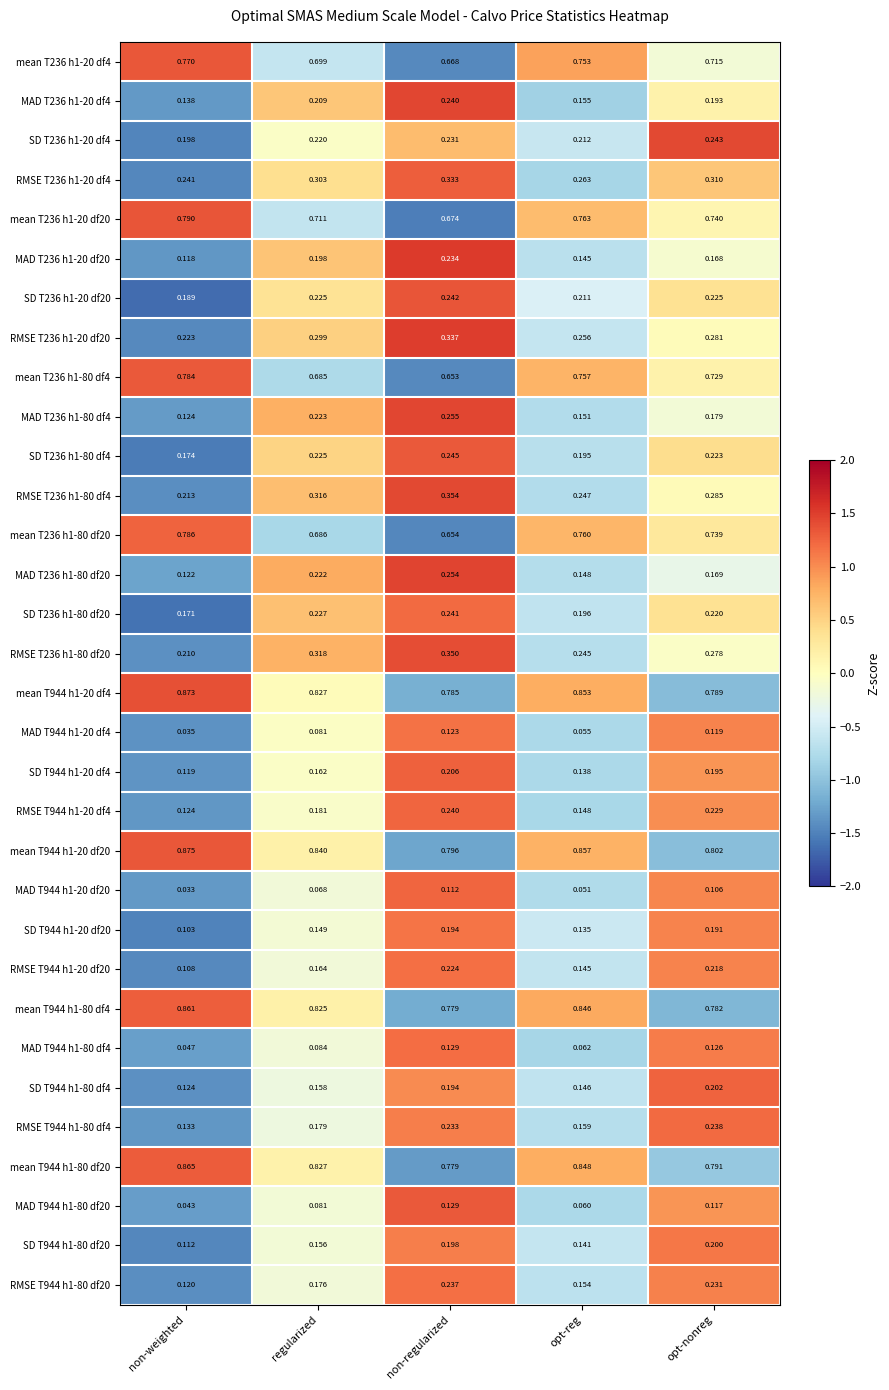

List the labels in order of SD T236 h1-20 df4 value, largest first.

opt-nonreg, non-regularized, regularized, opt-reg, non-weighted